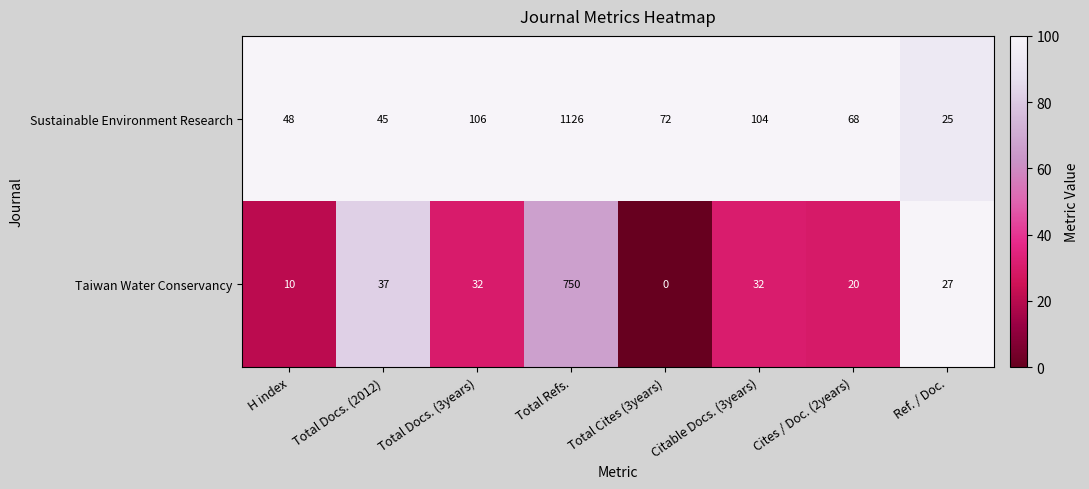

At which category is the sum across all series the highest?

Total Refs.